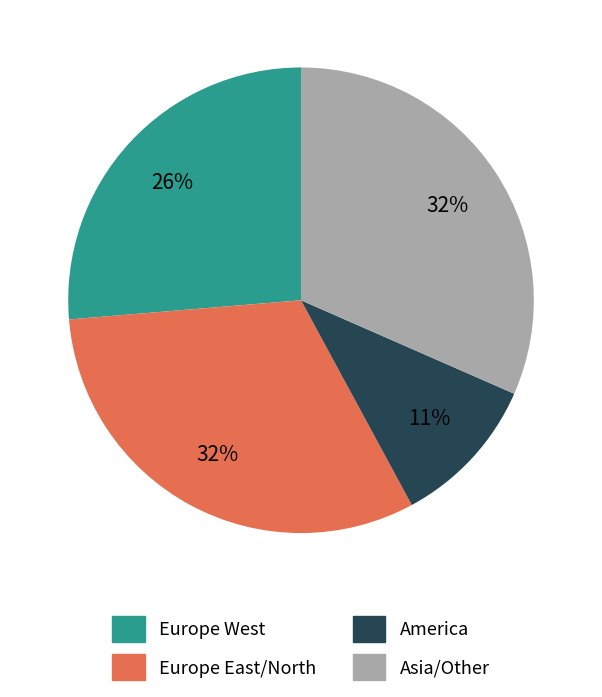

To the nearest percent, what is the average slice percentage?

25%